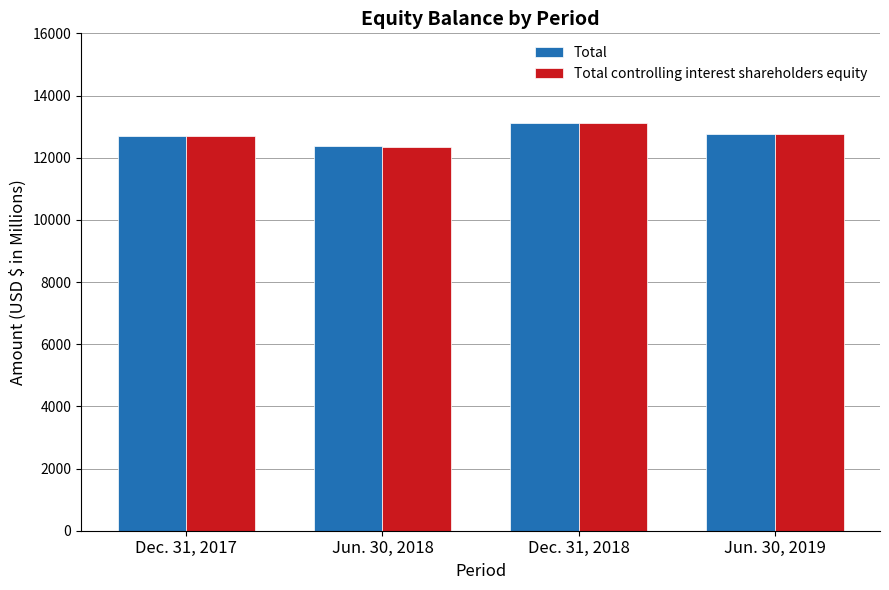

Which category has the highest value across all series?

Dec. 31, 2018